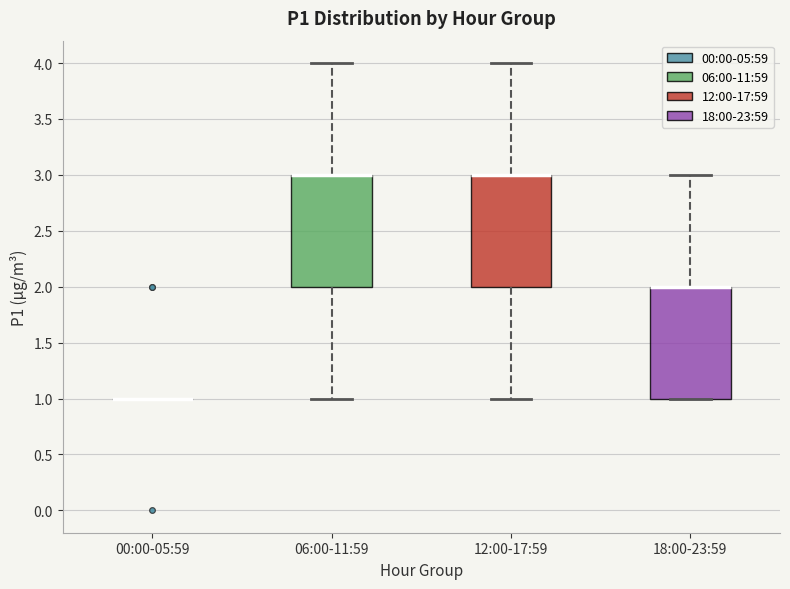

Reading left to right, transcribe this box plot: for each box, give where its median line is, the range the box spans, and where its two whiskers end, as read against the y-axis. The values are not printed on the chart, so give them approximately, as read against the axis.

00:00-05:59: box collapsed to a line at 1, whiskers 1 to 1
06:00-11:59: median 3 (drawn on the box's upper edge), box 2 to 3, whiskers 1 to 4
12:00-17:59: median 3 (drawn on the box's upper edge), box 2 to 3, whiskers 1 to 4
18:00-23:59: median 2 (drawn on the box's upper edge), box 1 to 2, whiskers 1 to 3